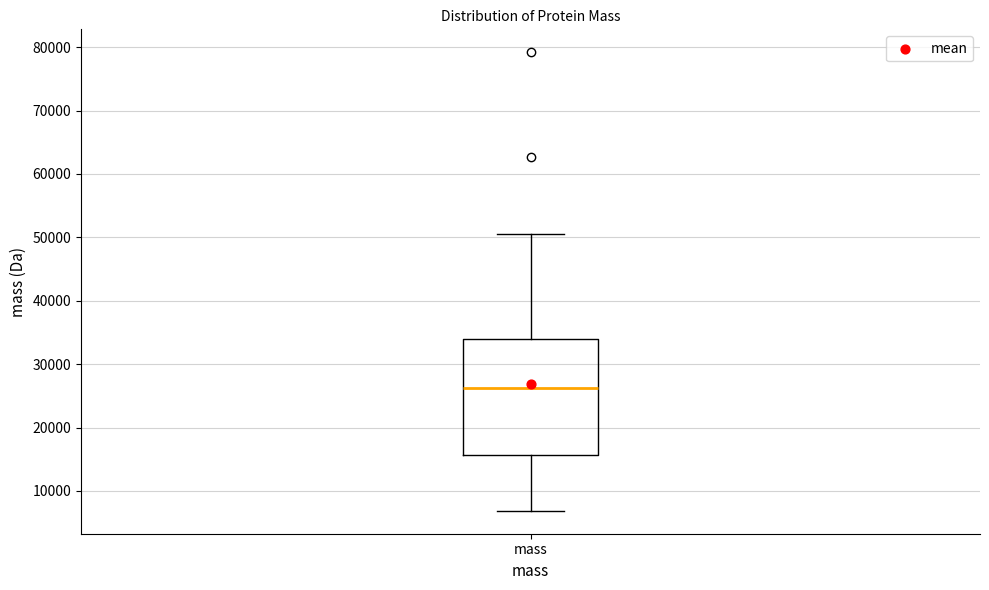

Where does the lower whisker of the box for mass end on the y-axis? The values are not printed on the chart, so give them approximately, as read against the axis.

7000